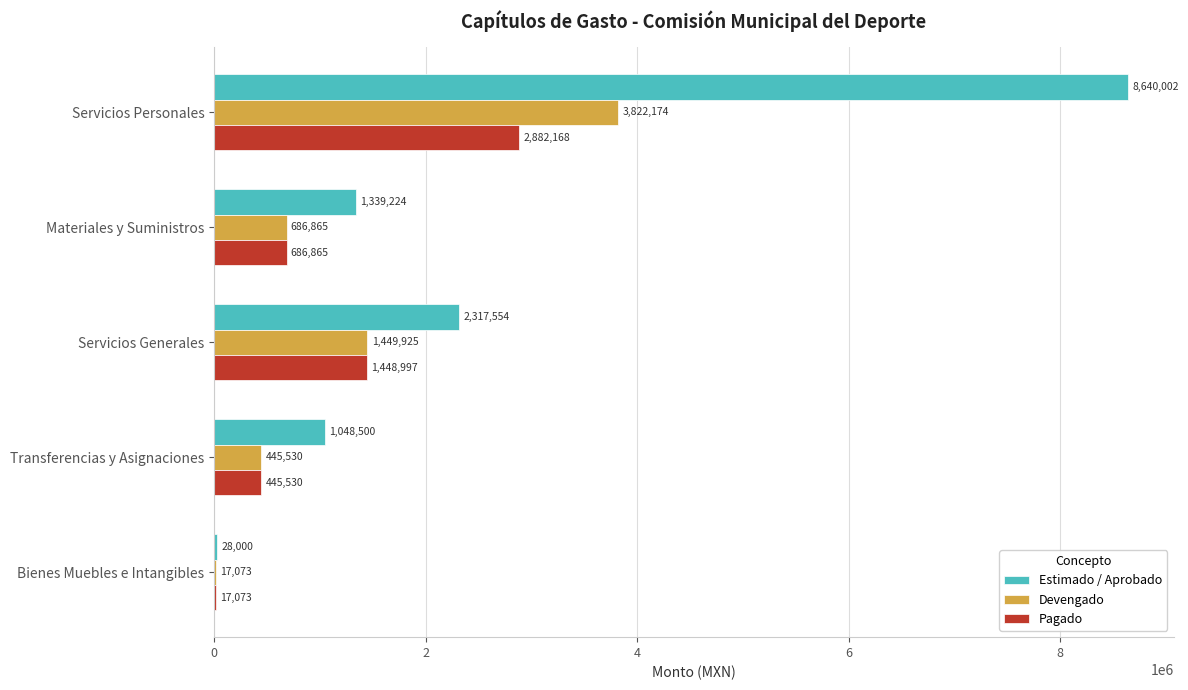

True or false: Devengado has a value of 805374.4 at Servicios Generales.

False